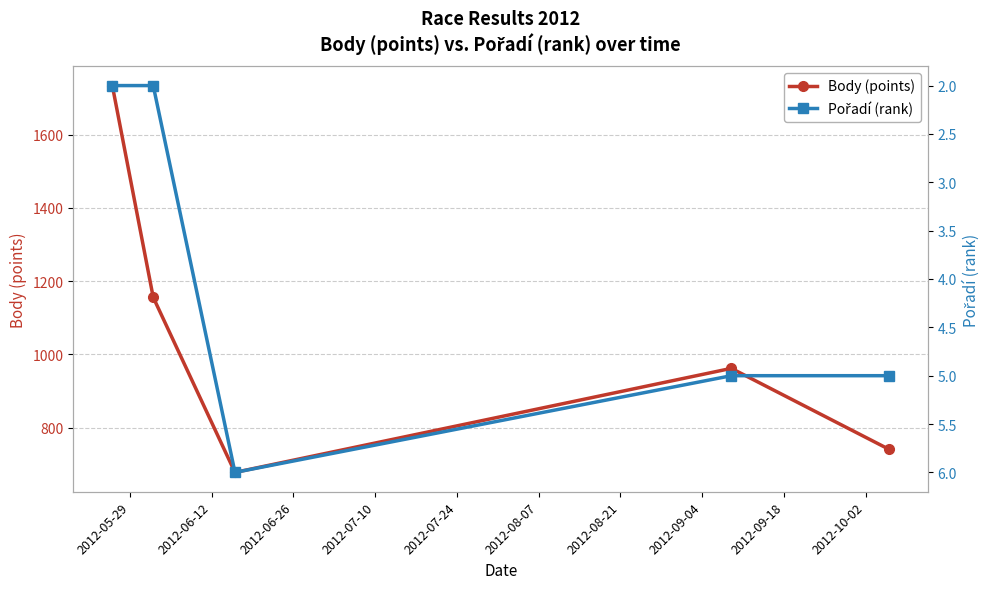

What is the value of the Body (points) point at the 1st from the left?

1734